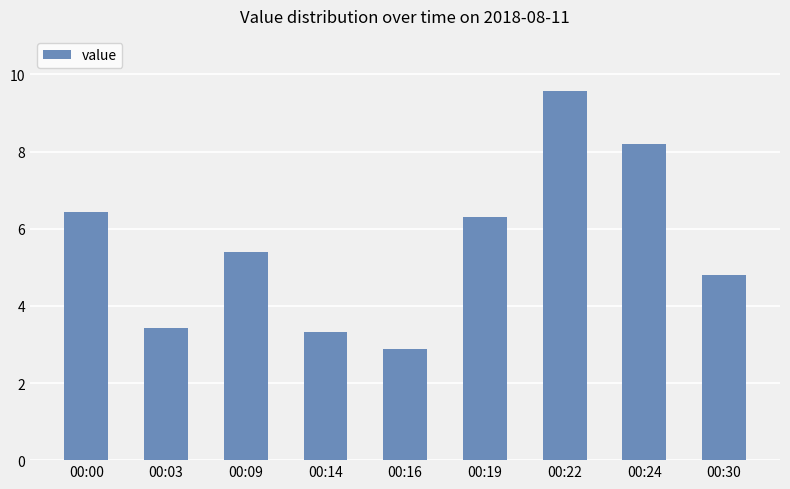

Where does the data first go above 5?

00:00